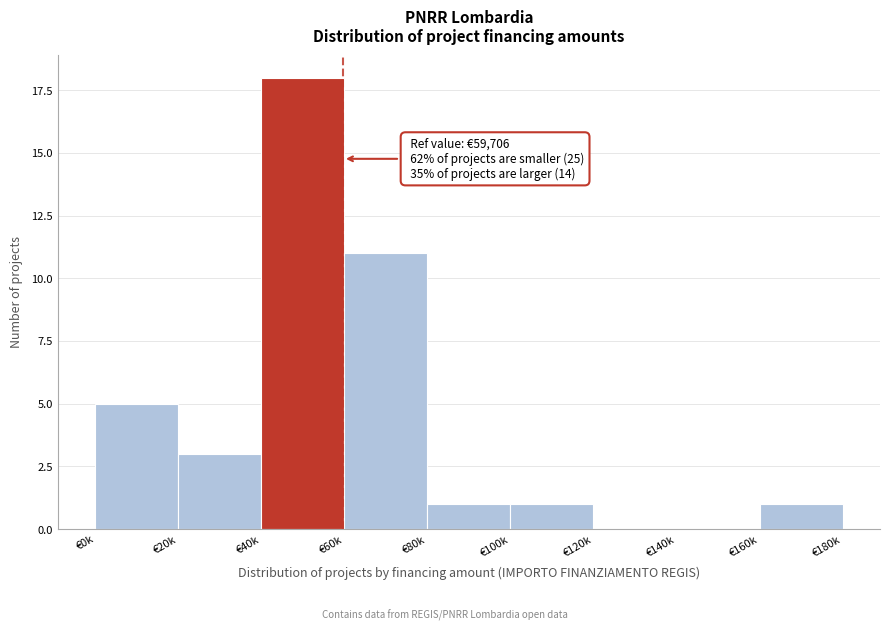

Reading left to right, extract all data points from this chart.

€0k=5	€20k=3	€40k=18	€60k=11	€80k=1	€100k=1	€120k=0	€140k=0	€160k=1